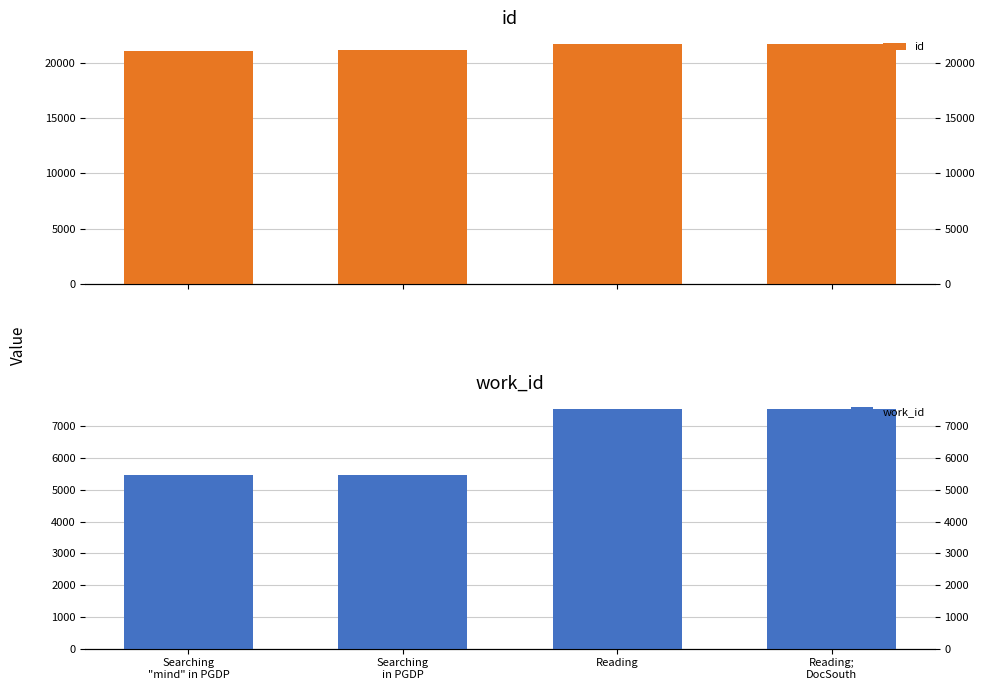

How many series are shown in this chart?

2